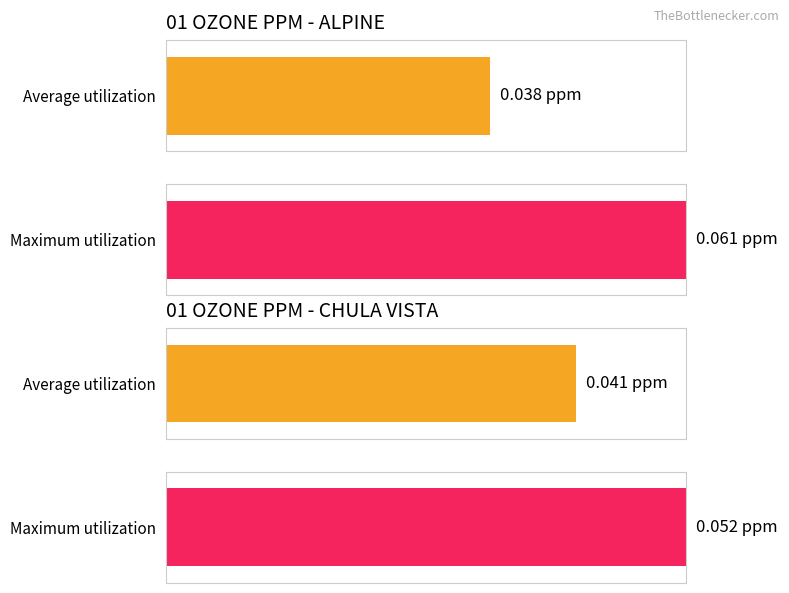

Is the value of Maximum utilization at CHULA VISTA greater than the value of Average utilization at CHULA VISTA?

Yes